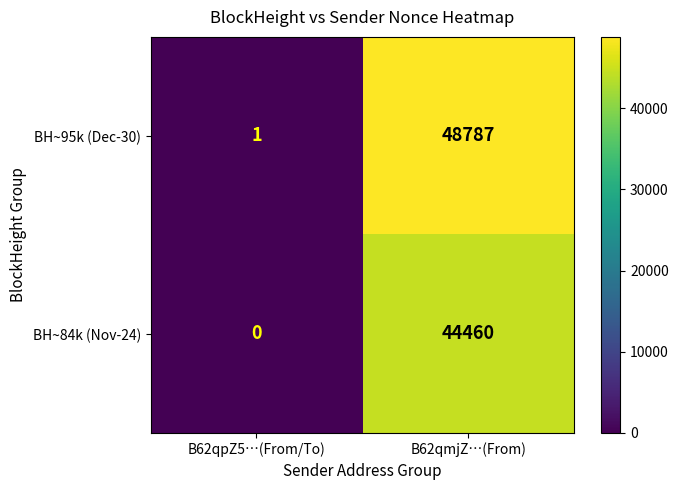

At which label does BH~95k (Dec-30) reach its peak?

B62qmjZ…(From)